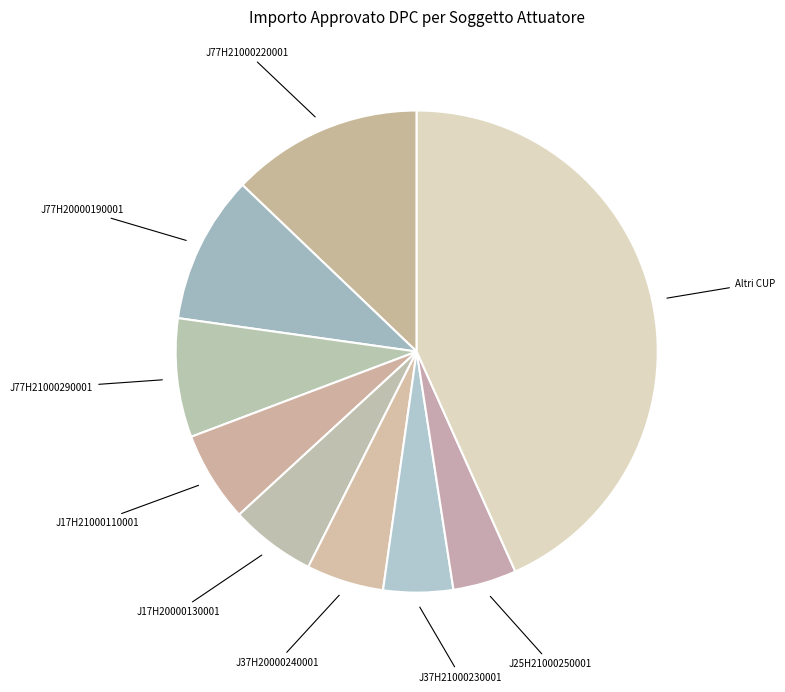

Does J77H21000220001 account for over 50% of the chart?

No